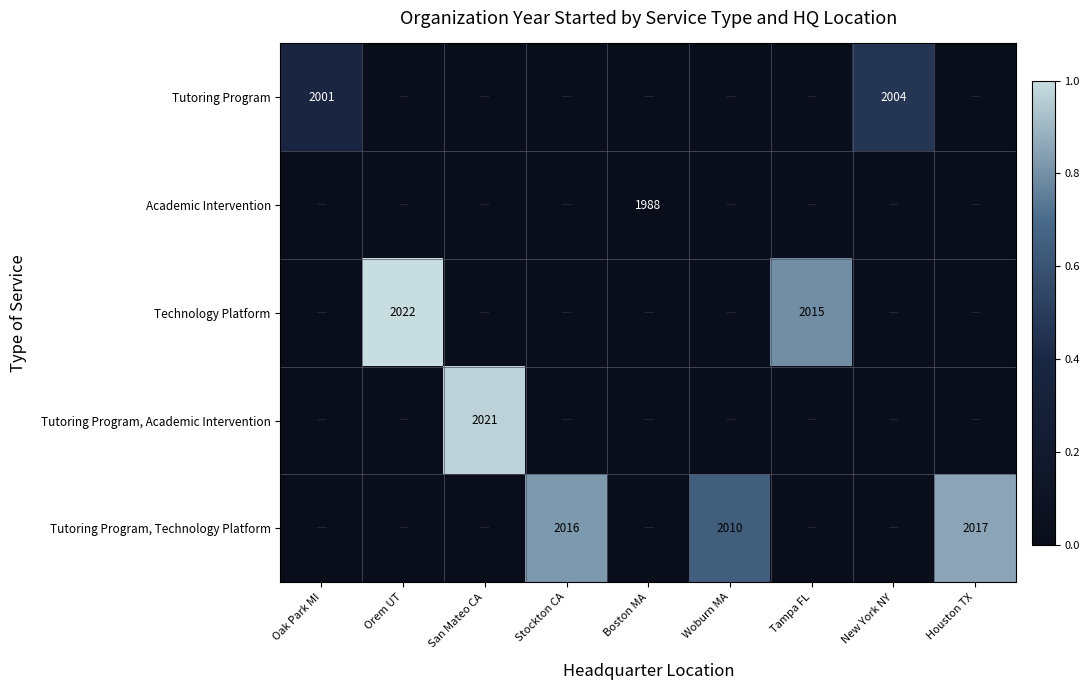

The value of Tutoring Program at New York NY is 2004. True or false?

True